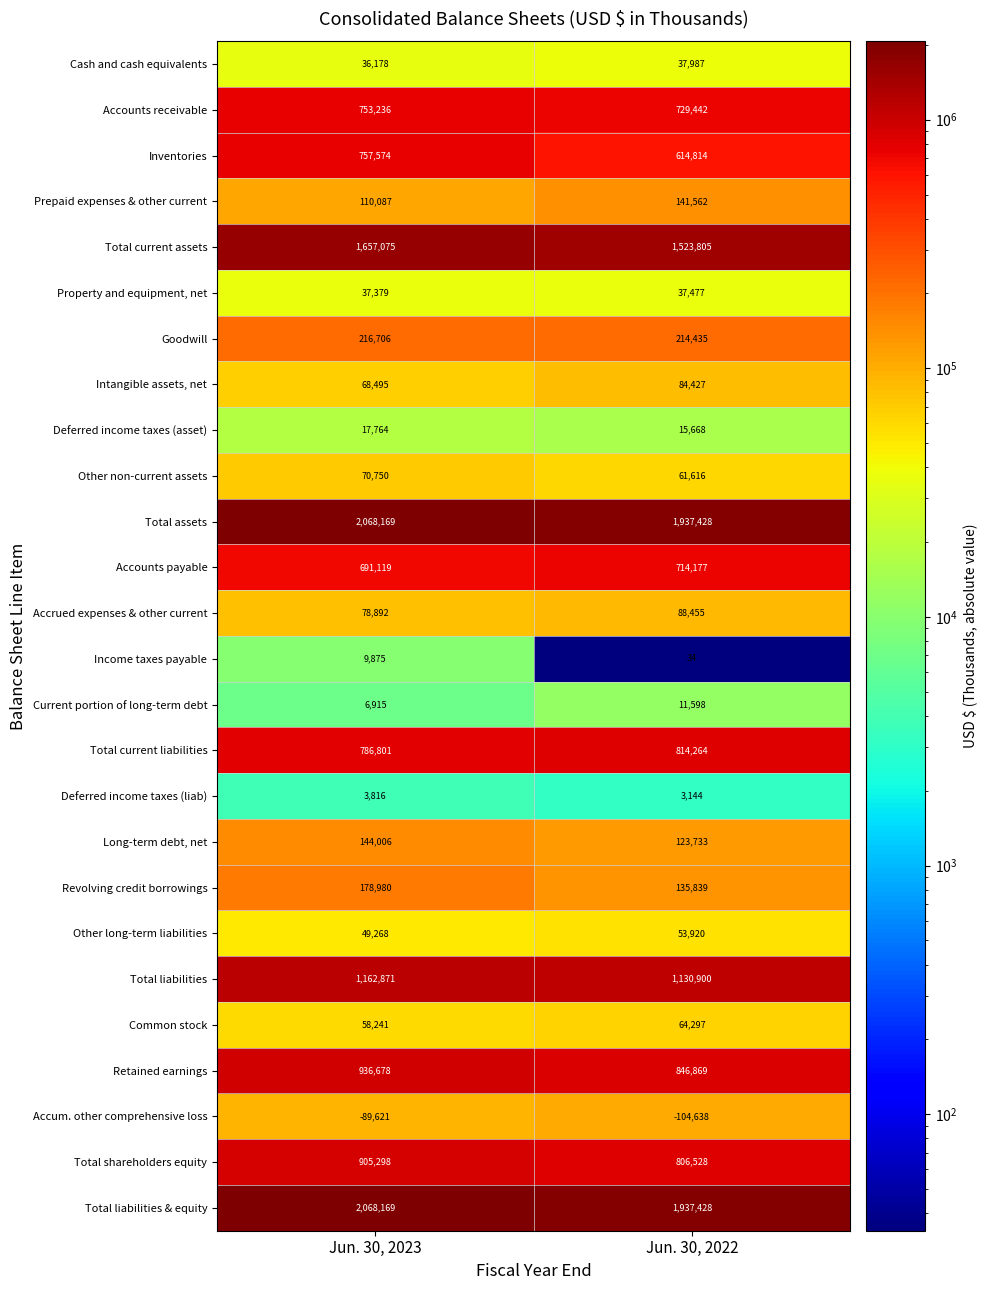

What is the greatest value displayed?

2068169